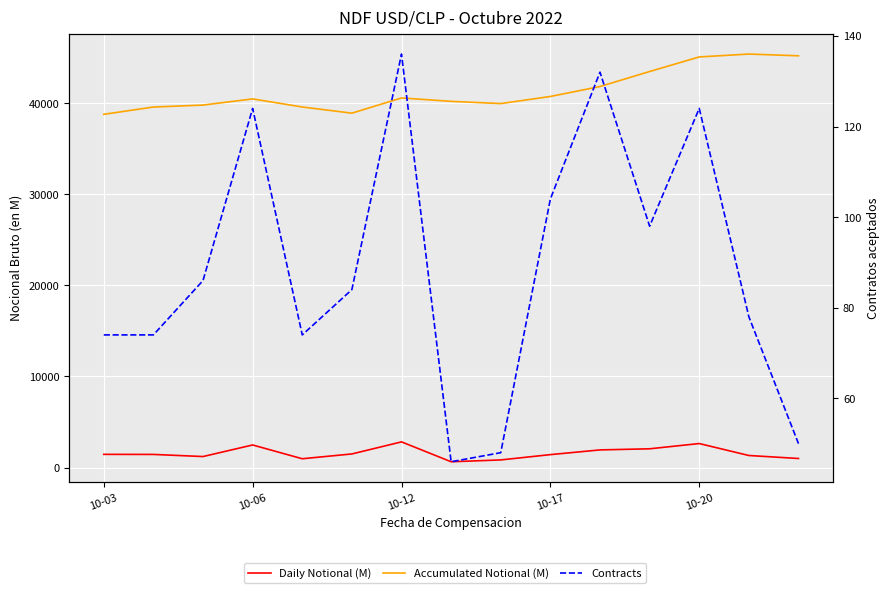

At how many categories does at least one series exceed 40283?

8